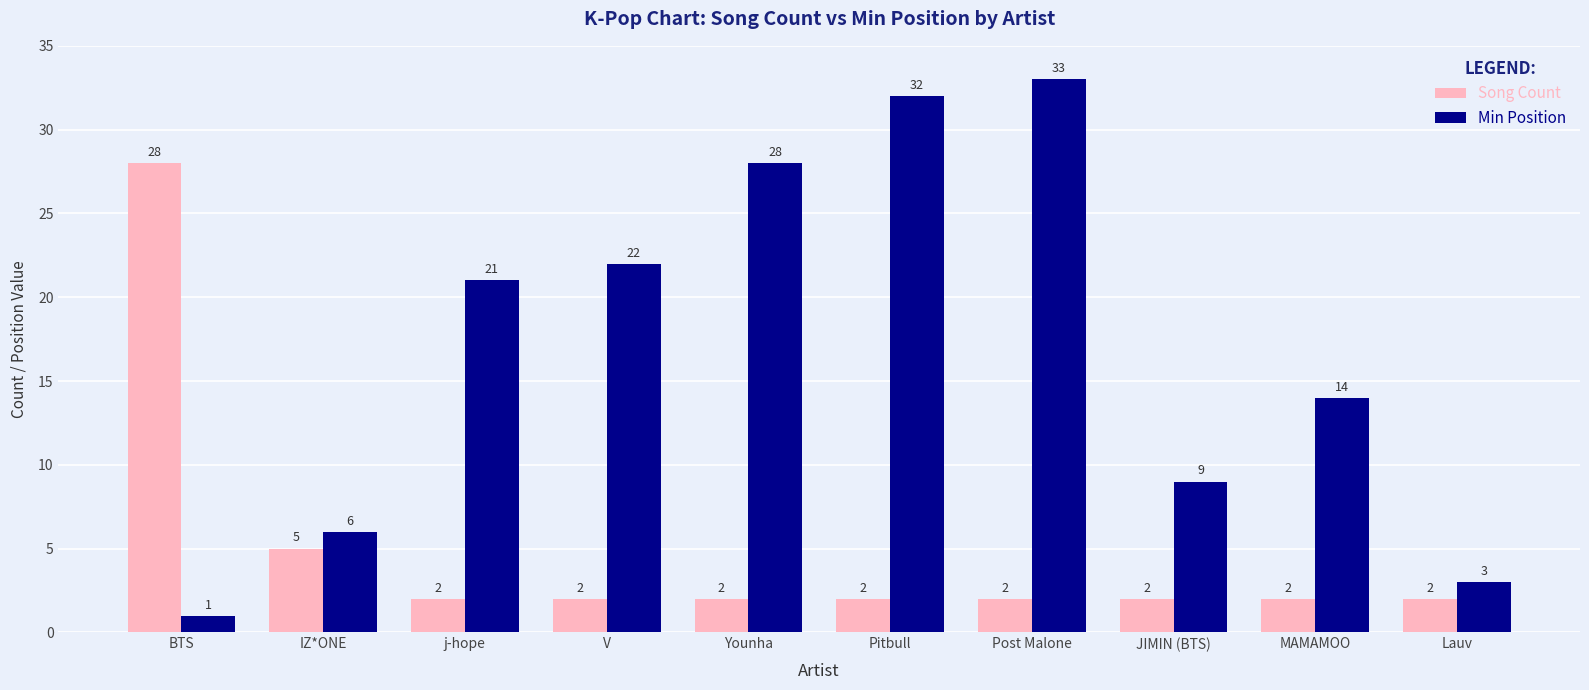

What are all the series names shown in the legend?

Song Count, Min Position